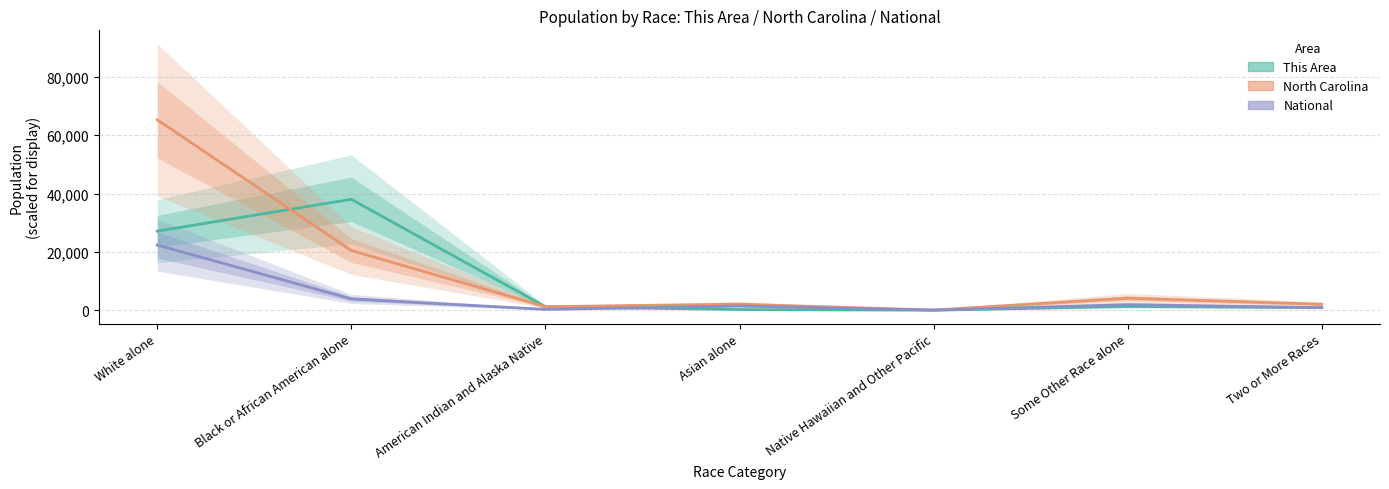

Rank the series at Black or African American alone from lowest to highest value.

National, North Carolina, This Area